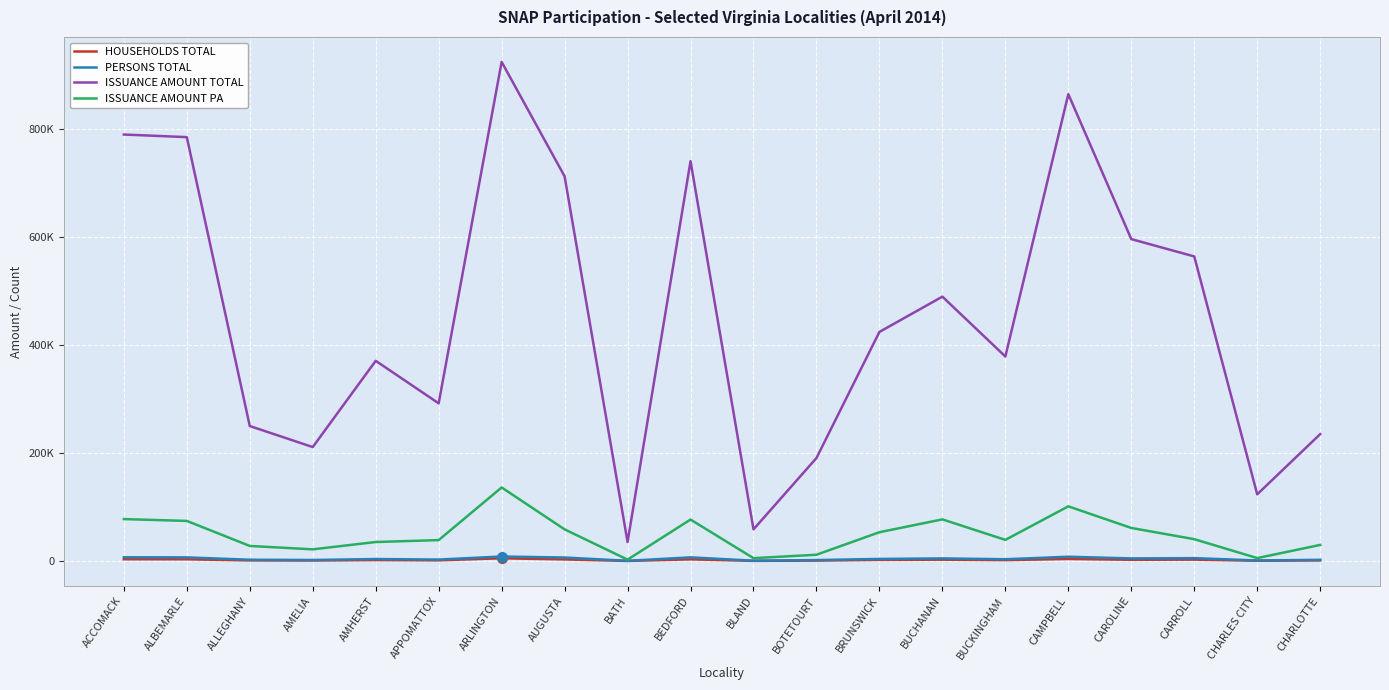

Which series has the largest total across all categories?

ISSUANCE AMOUNT TOTAL